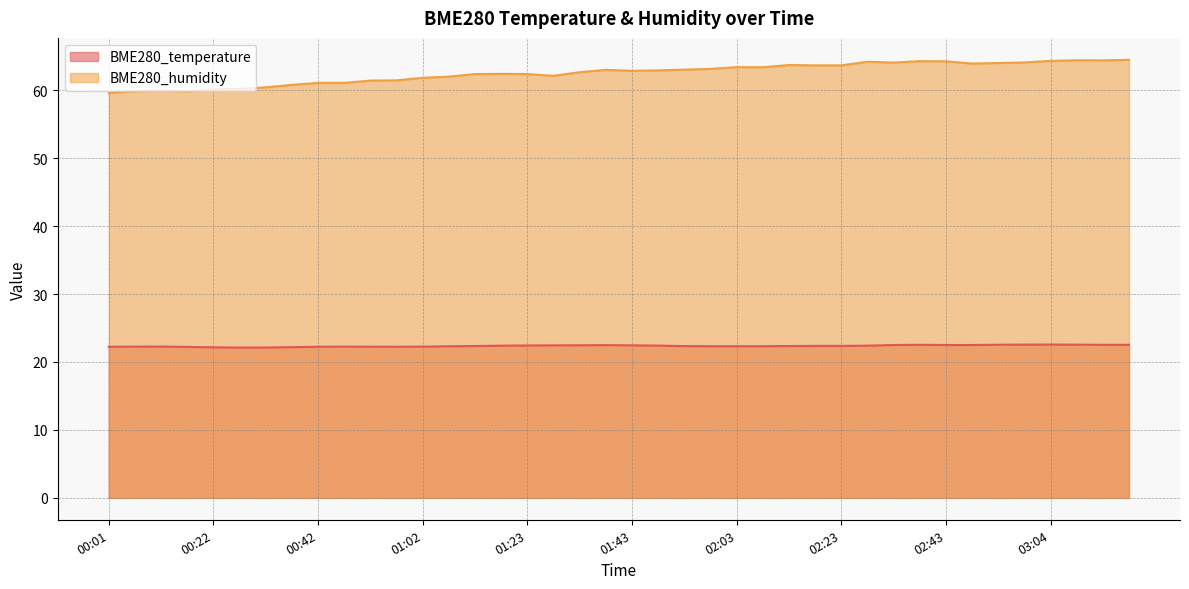

What position from the left is 01:48?

22